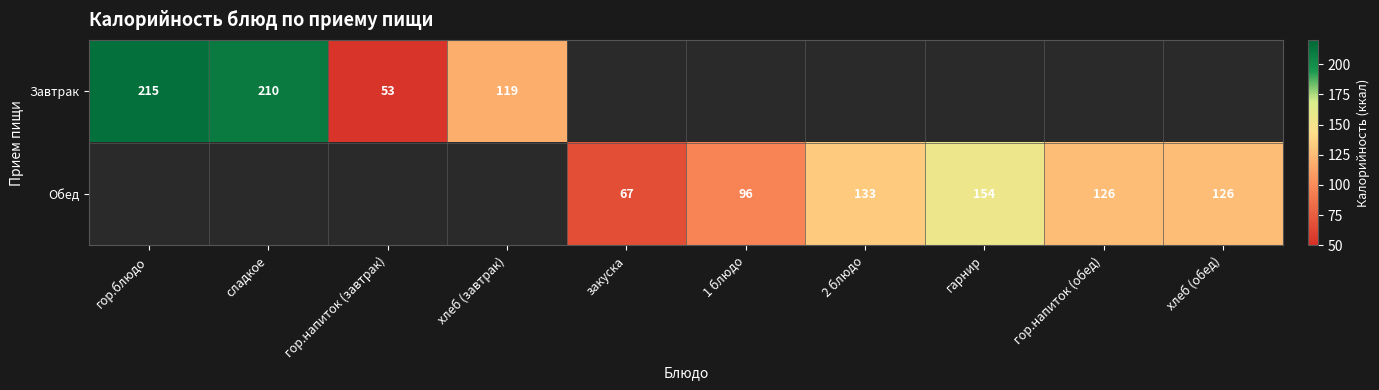

How many data points in Завтрак are above 0?

4